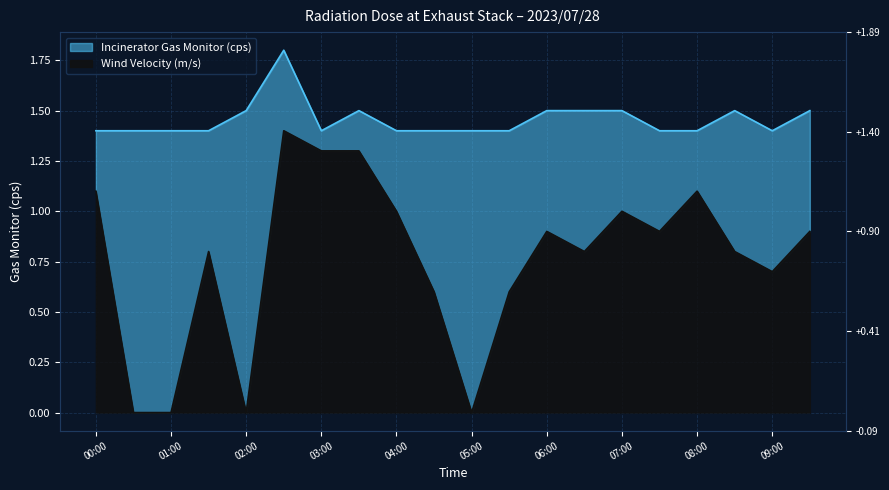

What position from the left is 05:30?

12